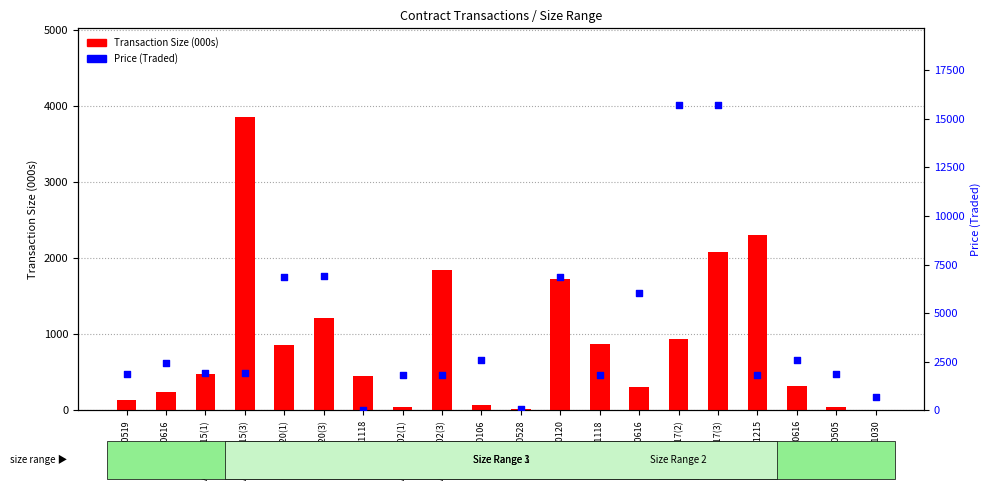

Which series contains the highest Y value?

Price (Traded)